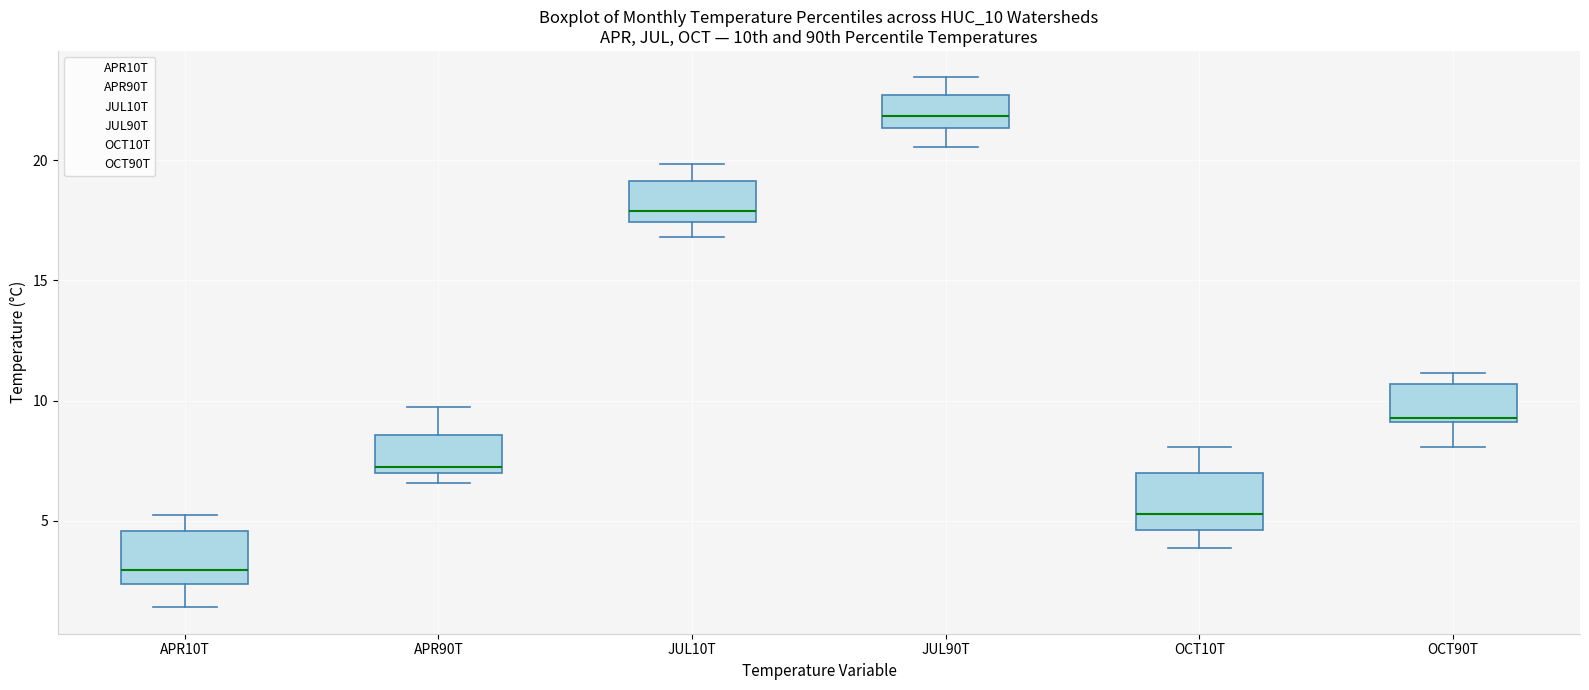

Where is the lower edge of the box for JUL90T on the y-axis? The values are not printed on the chart, so give them approximately, as read against the axis.

21.5